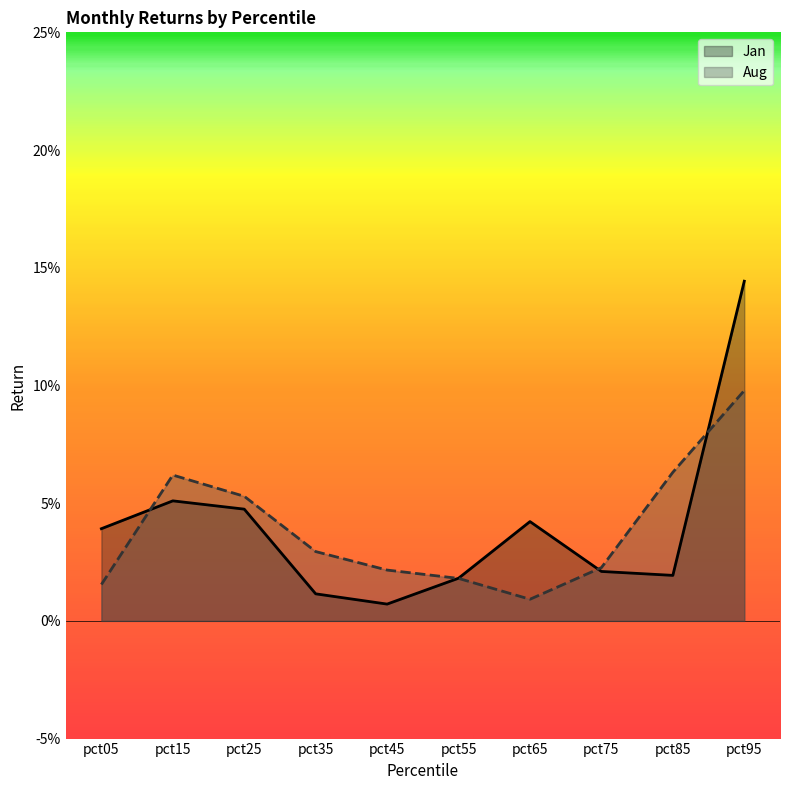

Reading right to left, transcribe all the data shown in this chart.

Jan: pct95=0.1	pct85=0.0	pct75=0.0	pct65=0.0	pct55=0.0	pct45=0.0	pct35=0.0	pct25=0.0	pct15=0.1	pct05=0.0
Aug: pct95=0.1	pct85=0.1	pct75=0.0	pct65=0.0	pct55=0.0	pct45=0.0	pct35=0.0	pct25=0.1	pct15=0.1	pct05=0.0